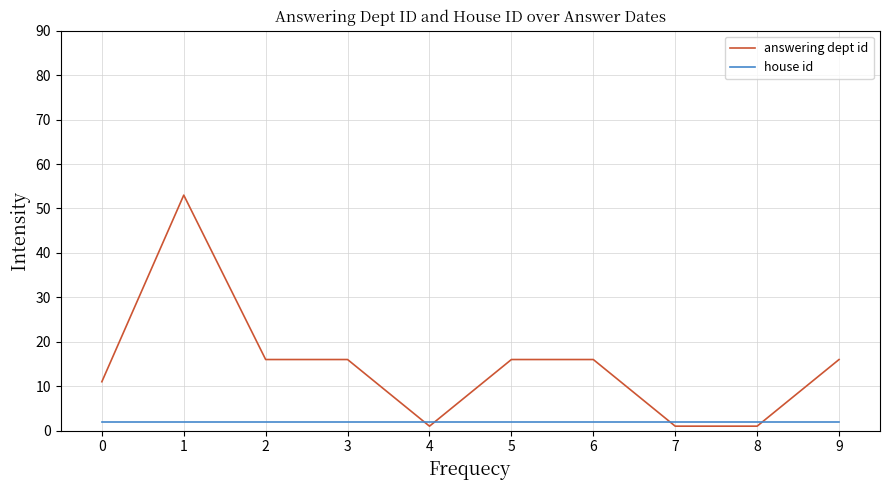

Read the house id value at 9.

2